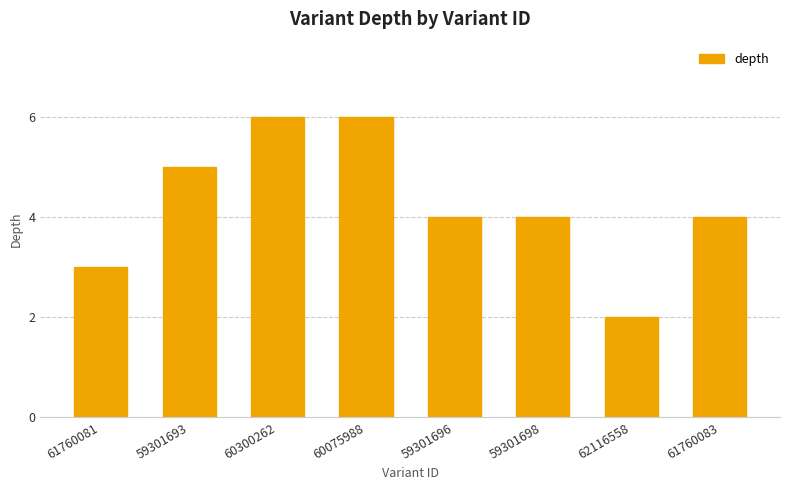

Which label corresponds to the smallest value in the chart?

62116558